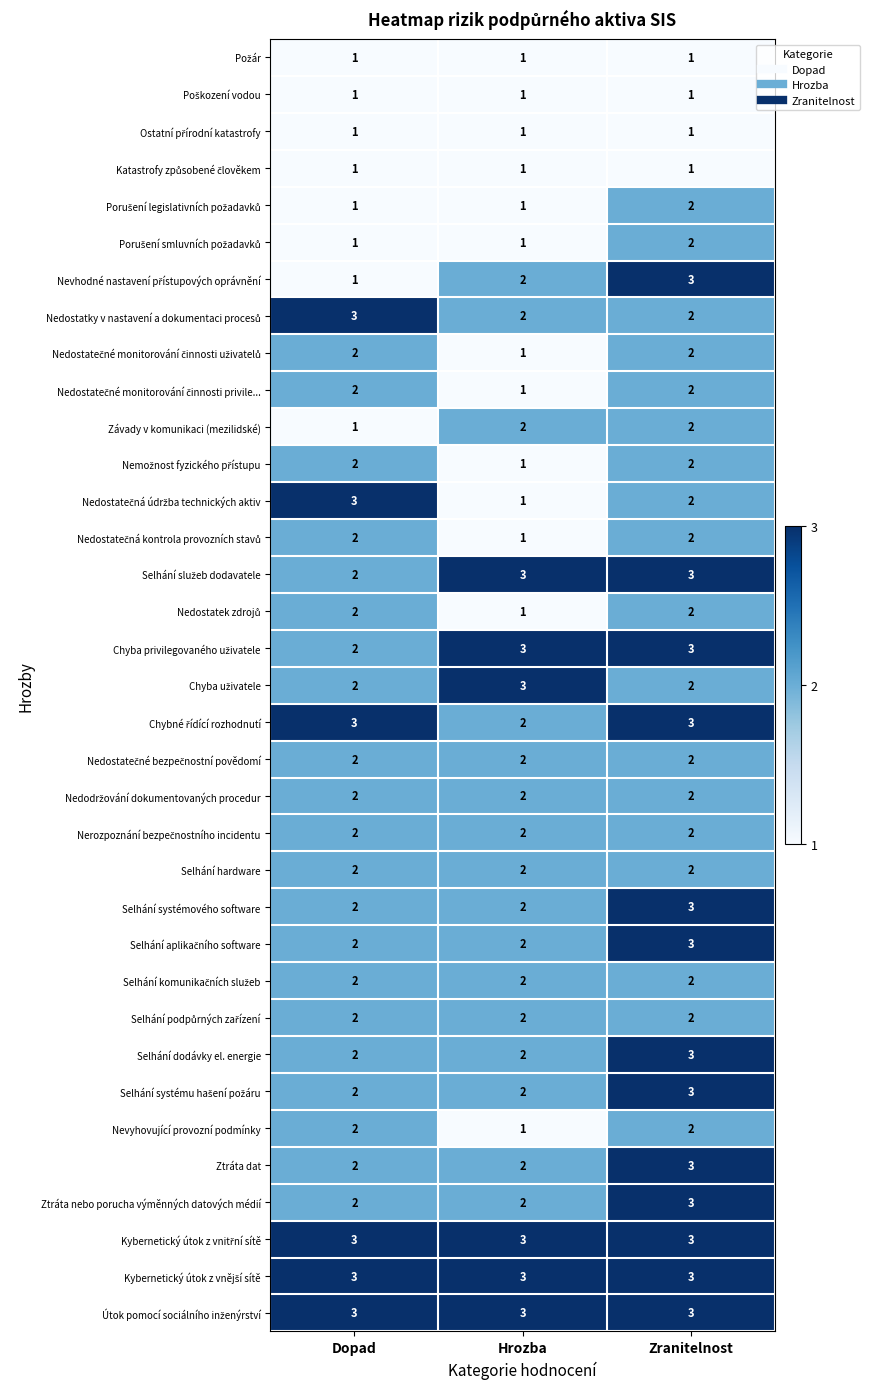

What is the greatest value displayed?

3